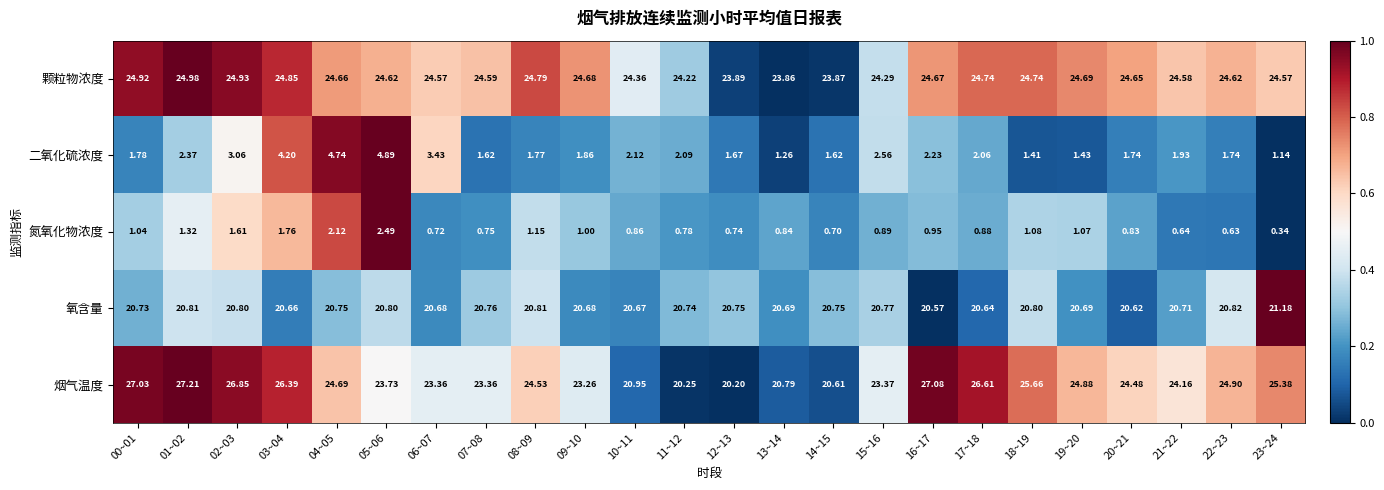

Count the number of categories in the chart.

24